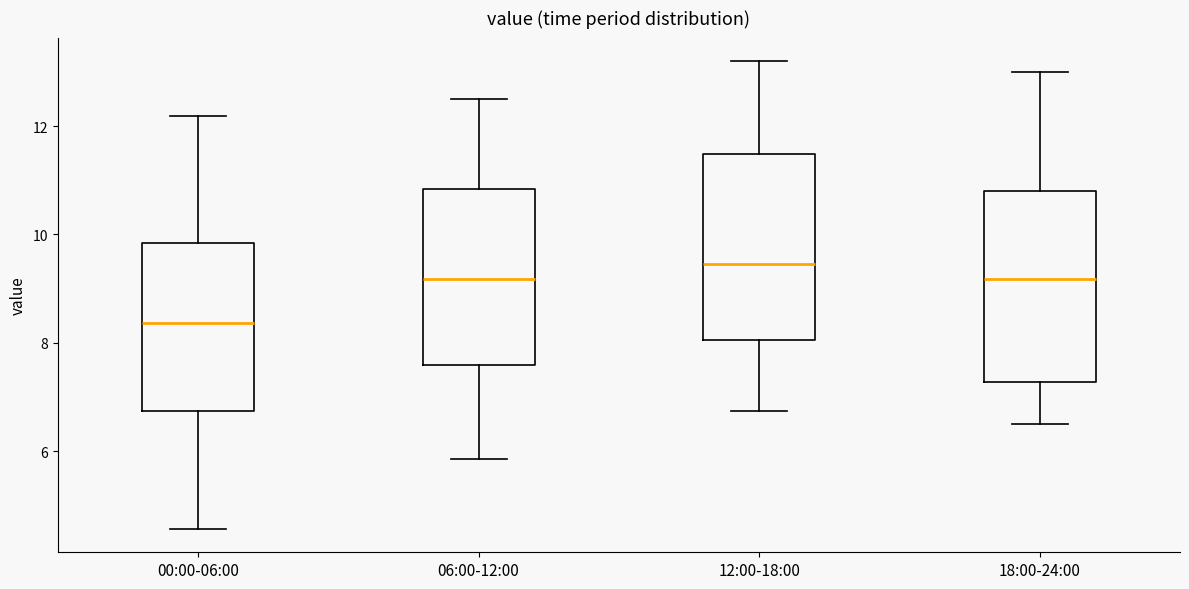

Reading left to right, transcribe this box plot: for each box, give where its median line is, the range the box spans, and where its two whiskers end, as read against the y-axis. The values are not printed on the chart, so give them approximately, as read against the axis.

00:00-06:00: median 8.4, box 6.8 to 9.8, whiskers 4.6 to 12.2
06:00-12:00: median 9.2, box 7.6 to 10.8, whiskers 5.8 to 12.6
12:00-18:00: median 9.4, box 8.0 to 11.4, whiskers 6.8 to 13.2
18:00-24:00: median 9.2, box 7.2 to 10.8, whiskers 6.6 to 13.0